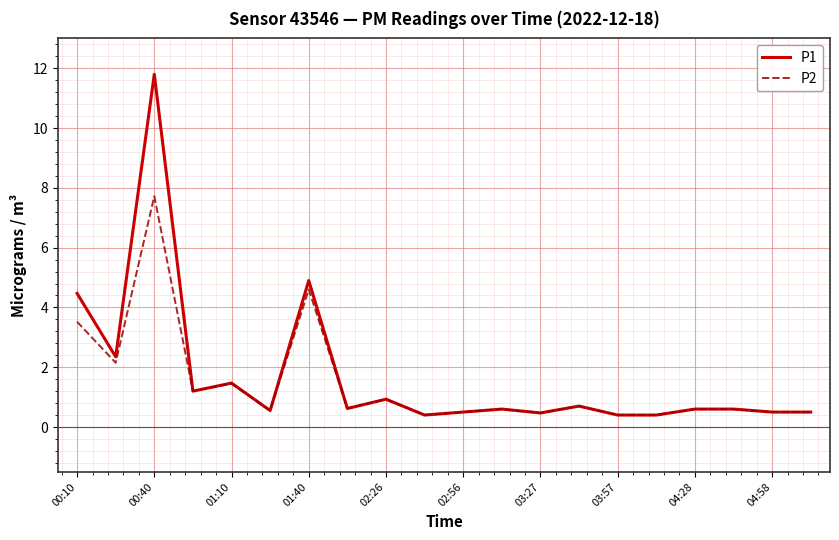

Rank the series by their maximum value, from highest to lowest.

P1, P2